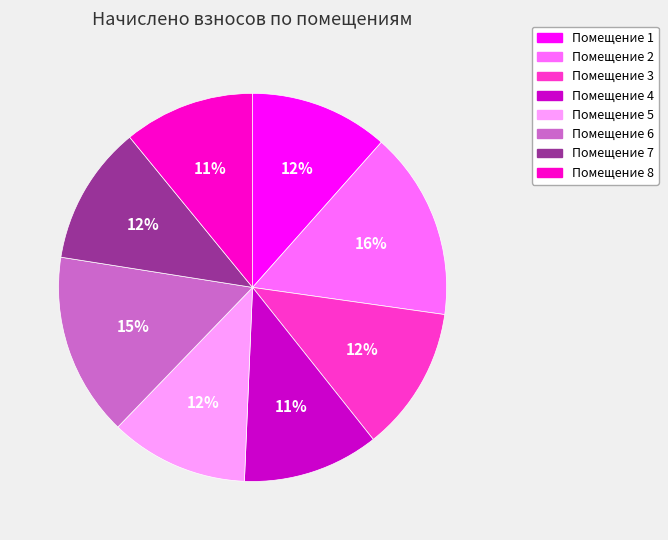

Is there a majority slice in this chart?

No